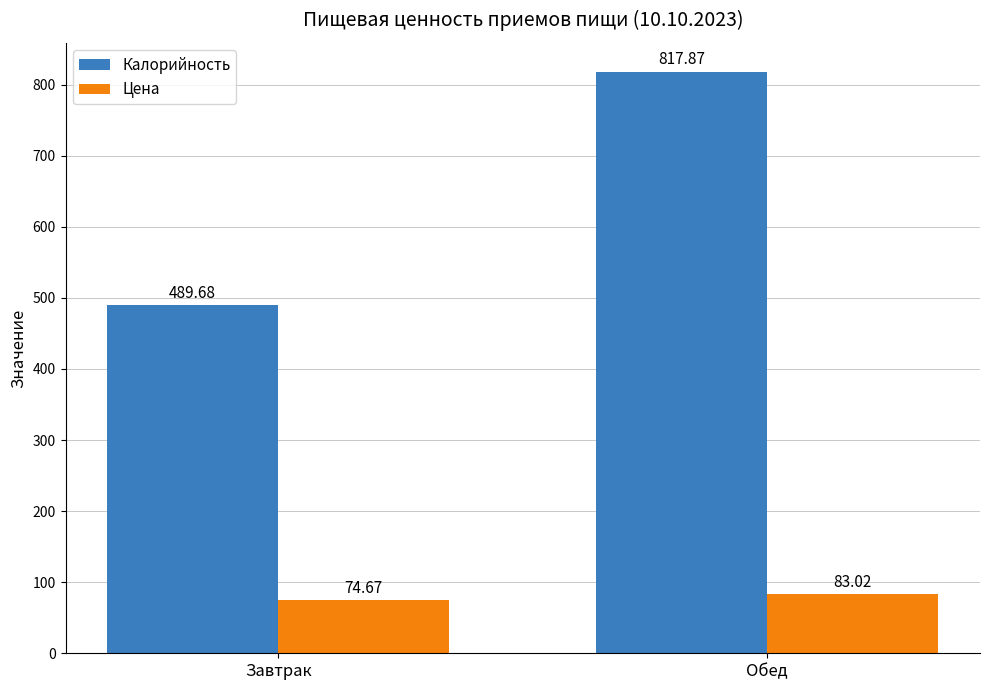

What is the spread (max minus min) of values at Завтрак?

415.0